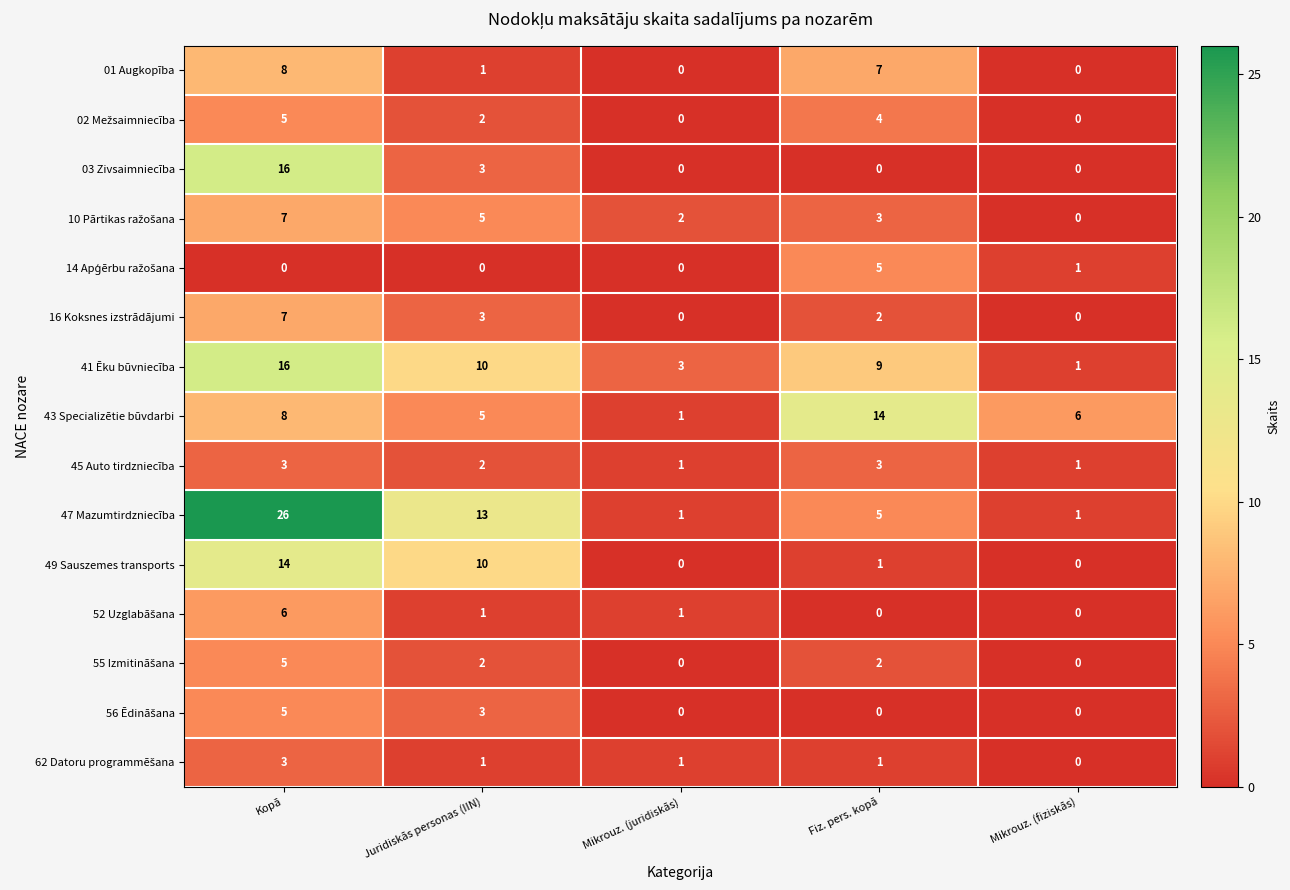

The 16 Koksnes izstrādājumi series shows 2 at Fiz. pers. kopā. True or false?

True